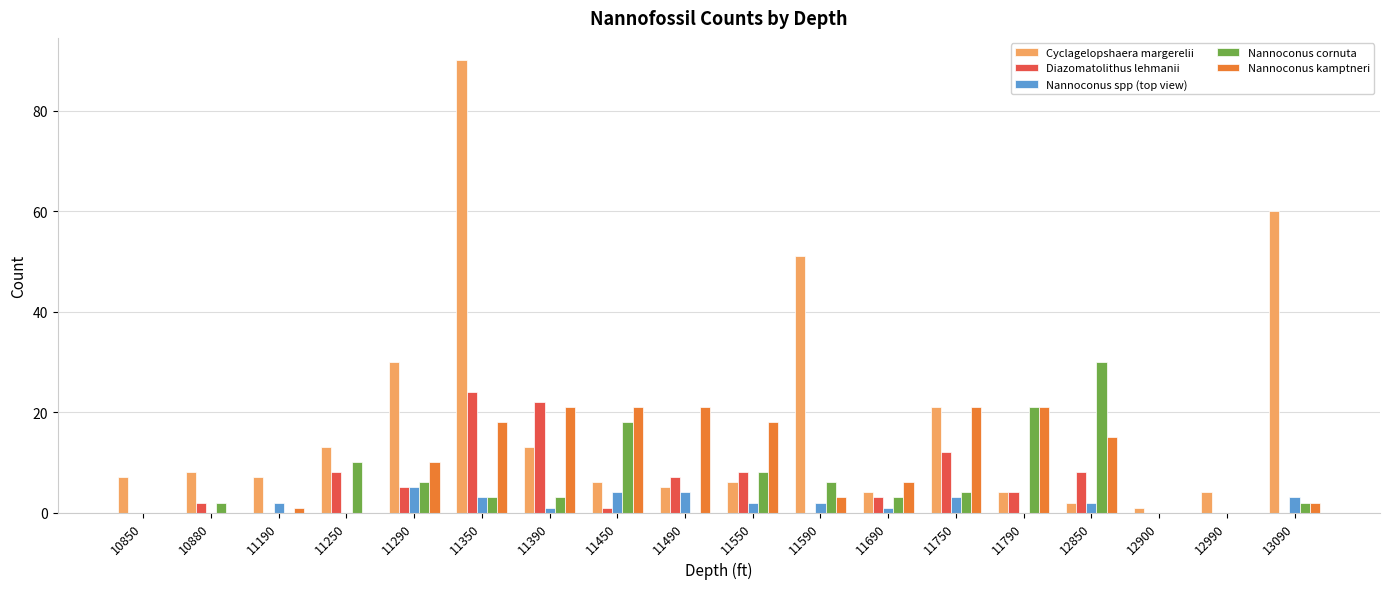

What is the highest value of the Nannoconus kamptneri series?

21